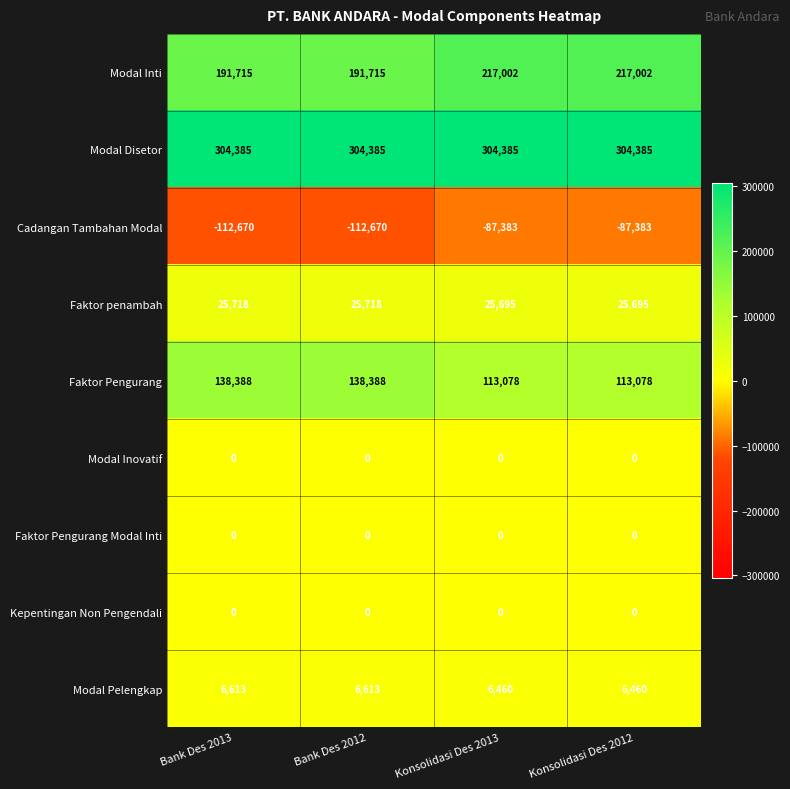

What is the maximum value for Modal Pelengkap?

6613